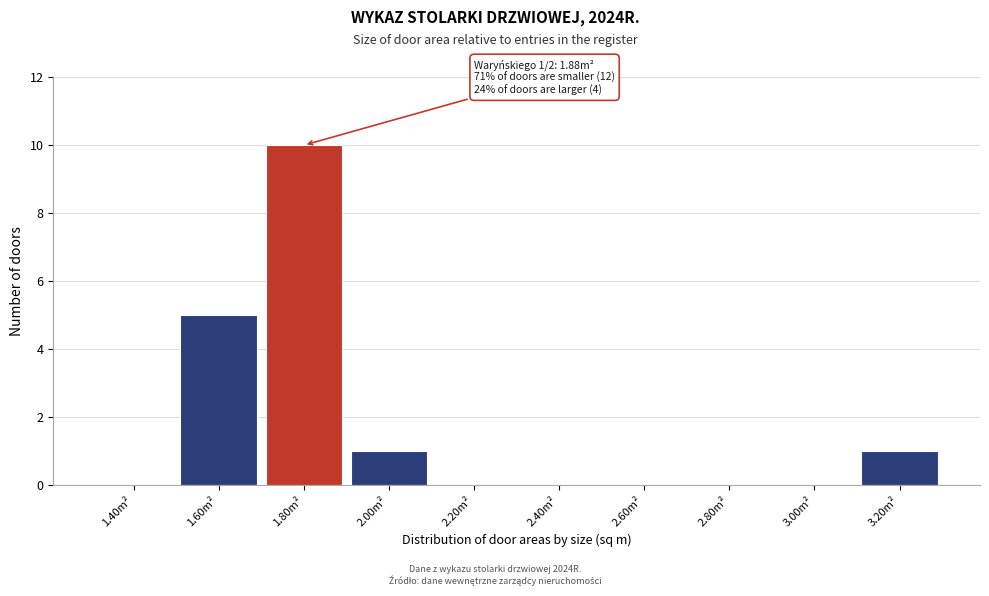

Reading left to right, transcribe all the data shown in this chart.

1.40m²=0	1.60m²=5	1.80m²=10	2.00m²=1	2.20m²=0	2.40m²=0	2.60m²=0	2.80m²=0	3.00m²=0	3.20m²=1